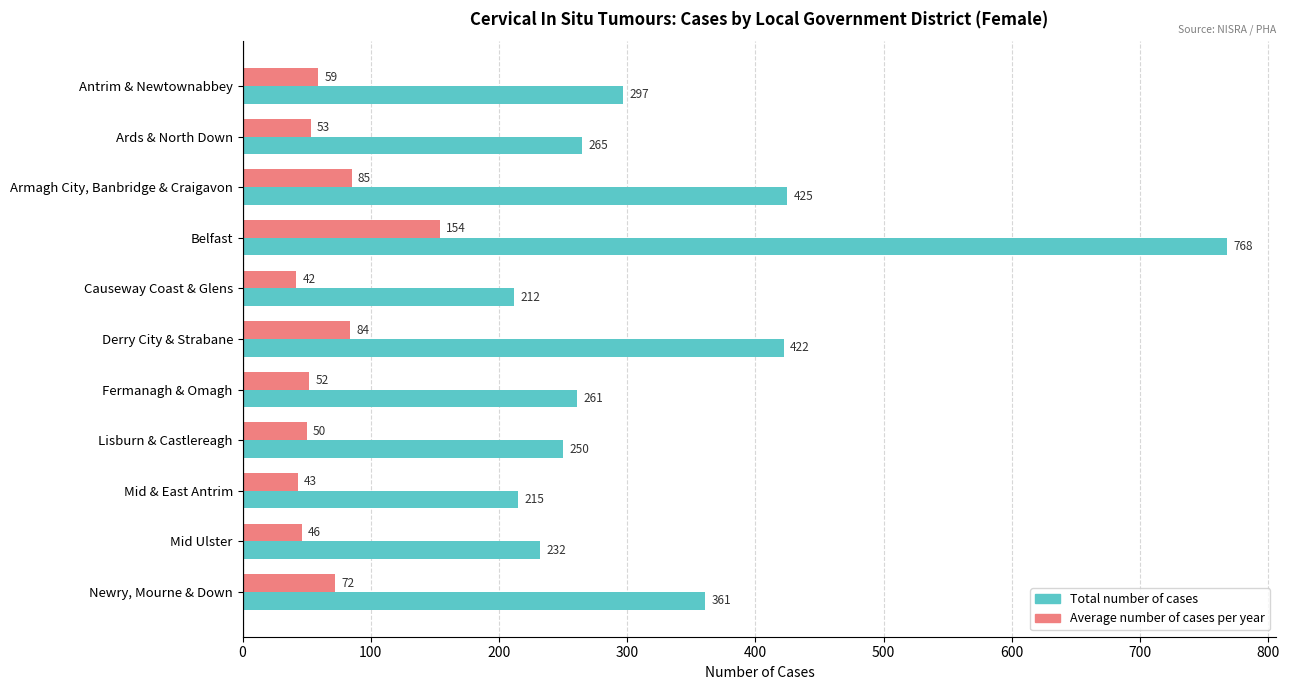

Read the Total number of cases value at Ards & North Down, to the nearest 50.

250